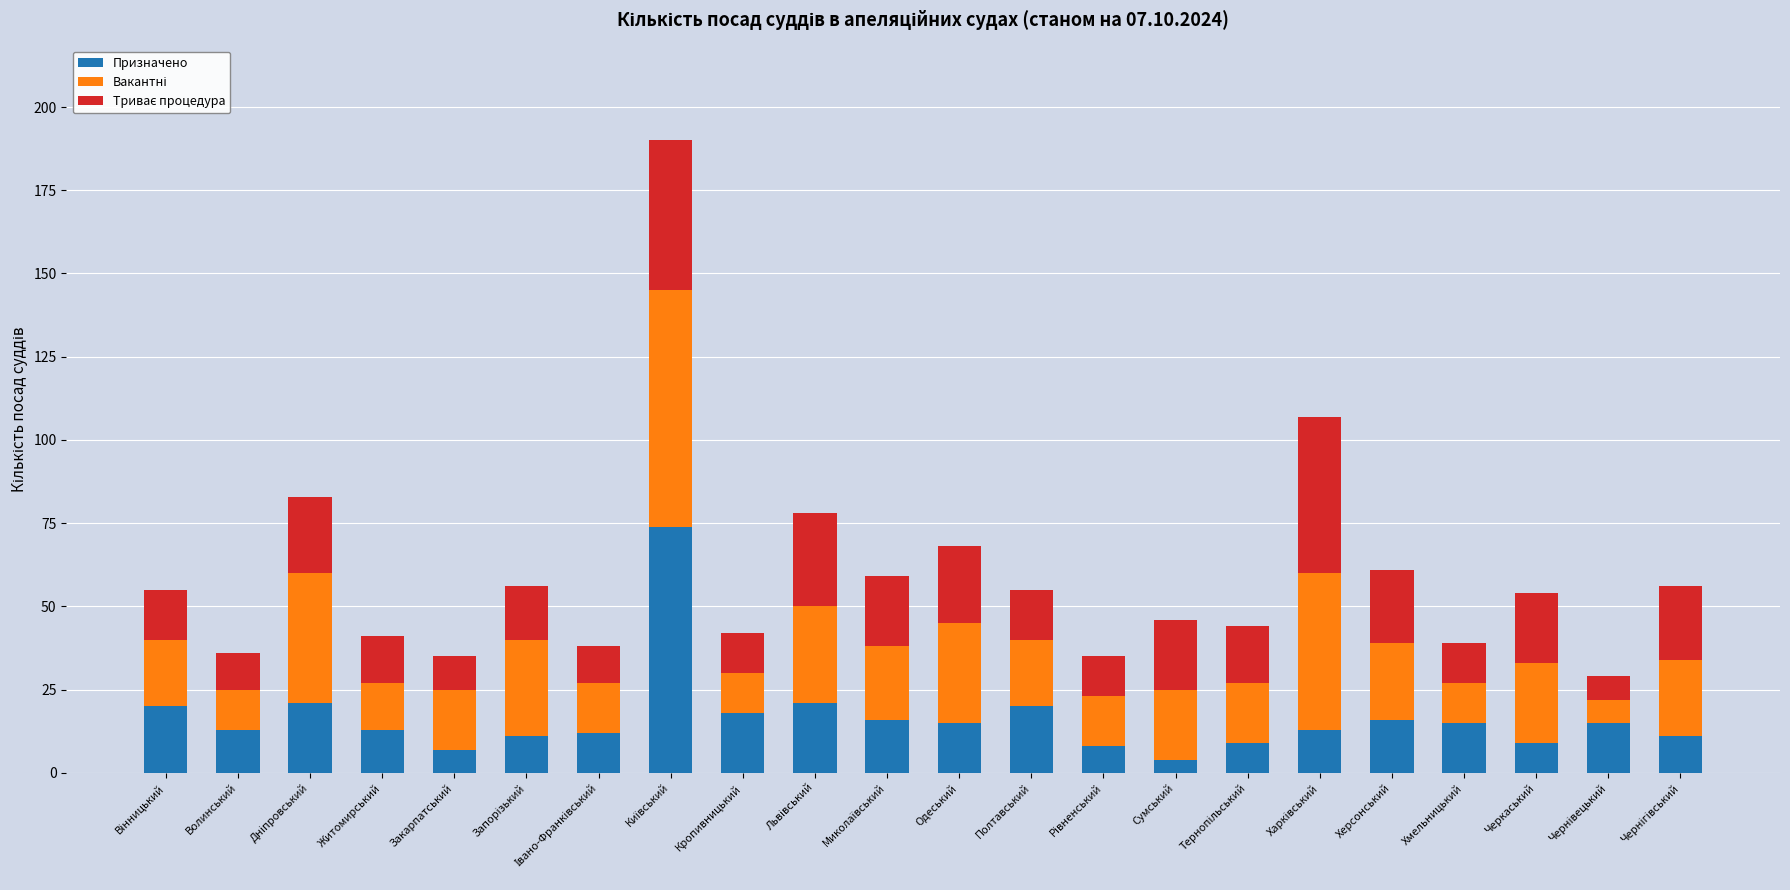

True or false: Призначено has a value of 8 at Херсонський.

False